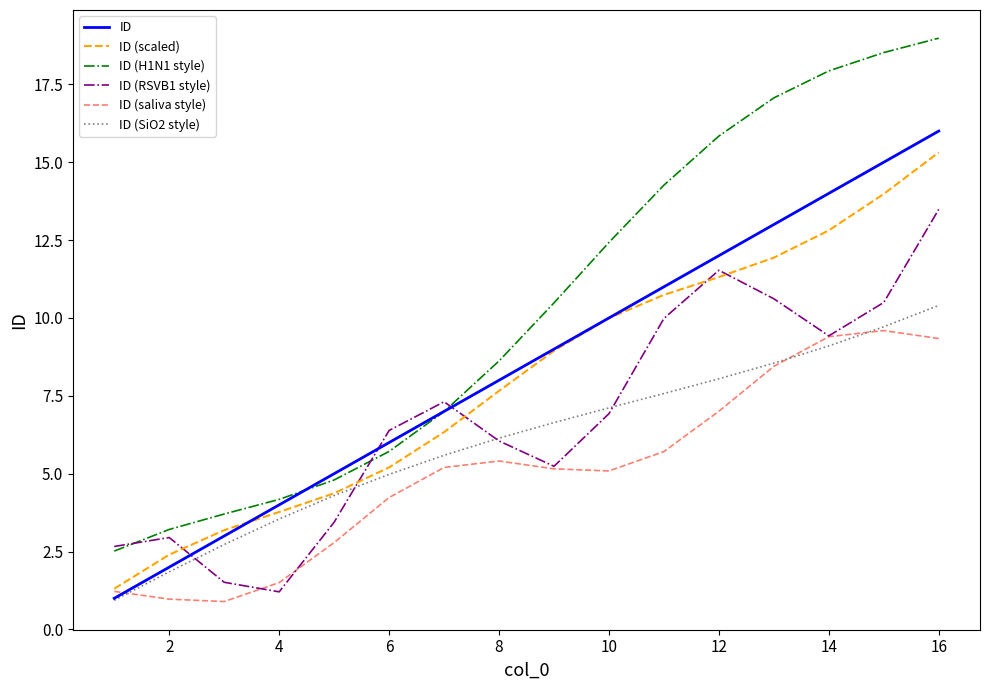

What is the maximum value shown in the chart?

19.0